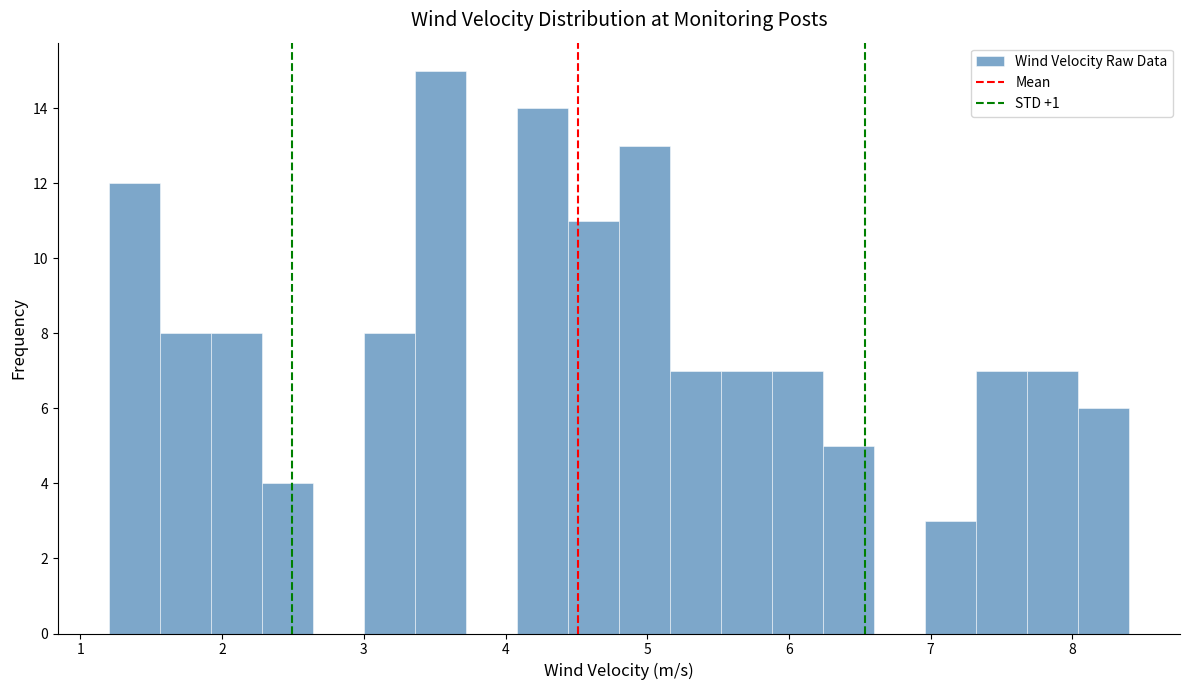

Around what value on the x-axis is the tallest bar? Give the approximate position of its centre, as read against the axis.

3.5